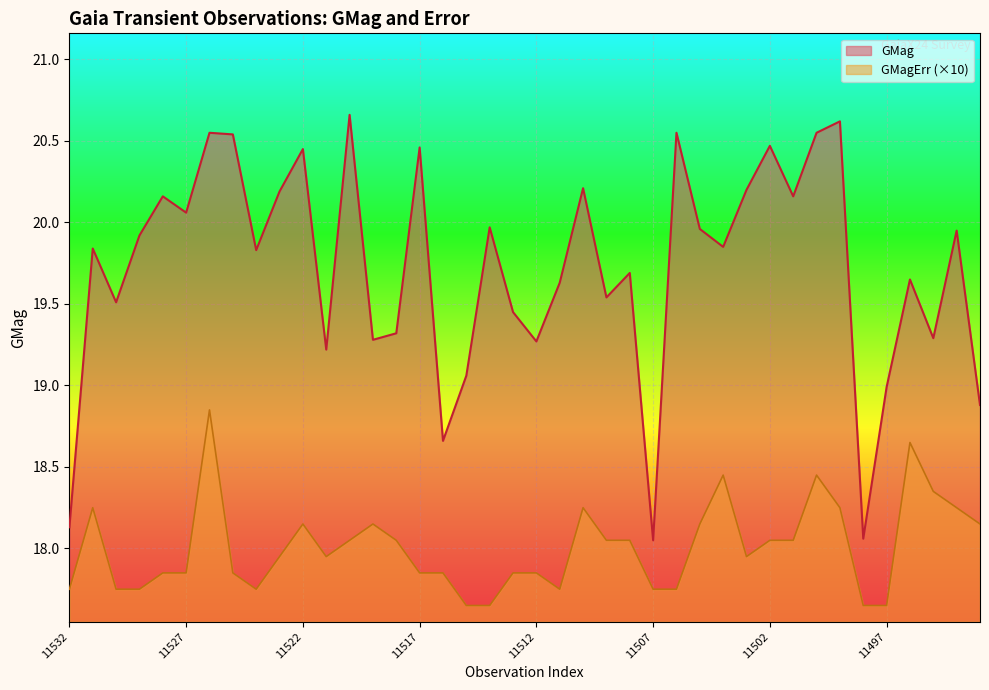

Is it true that GMag equals 9.3 at GaiaX24-11529?

False